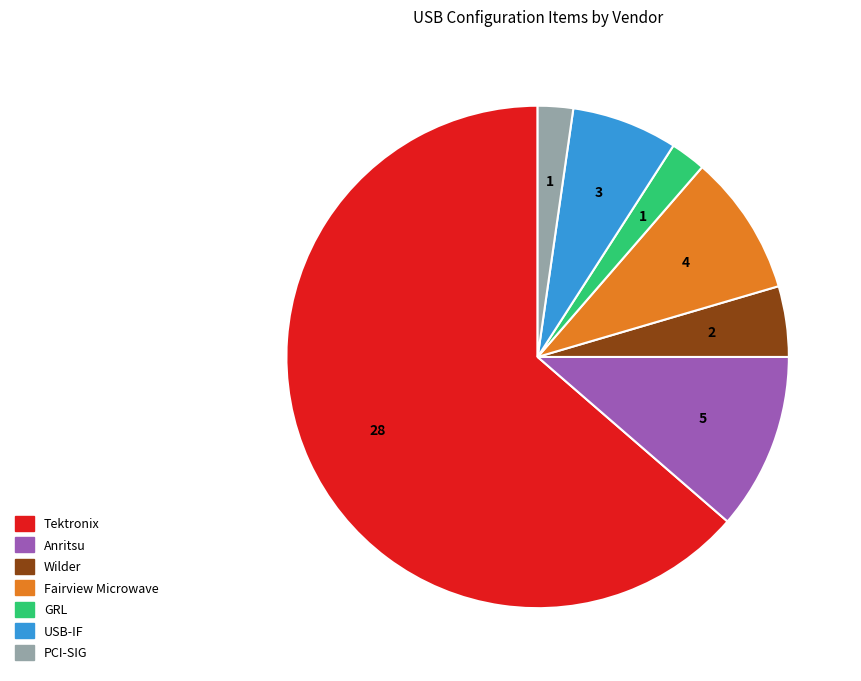

Approximately how many times larger is the value at Tektronix compared to GRL?

28.0